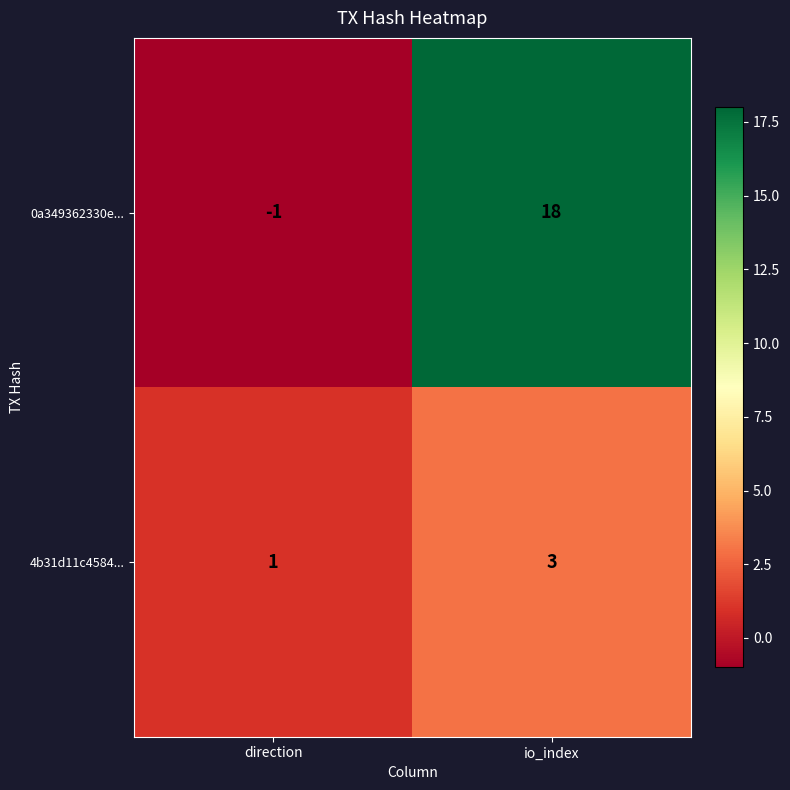

Count the number of data series in this chart.

2